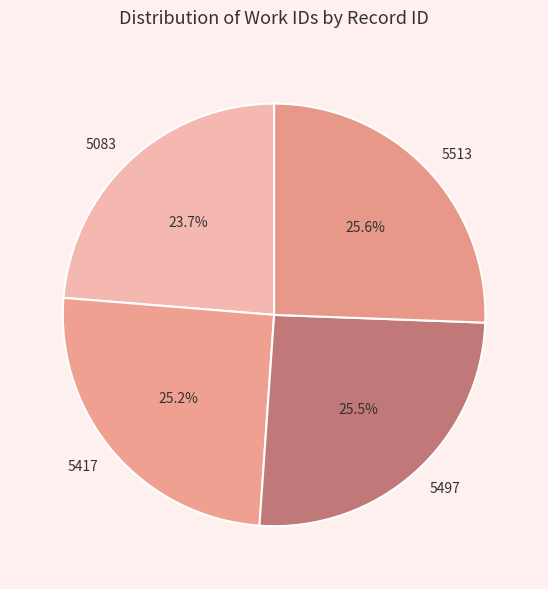

Is there a majority slice in this chart?

No